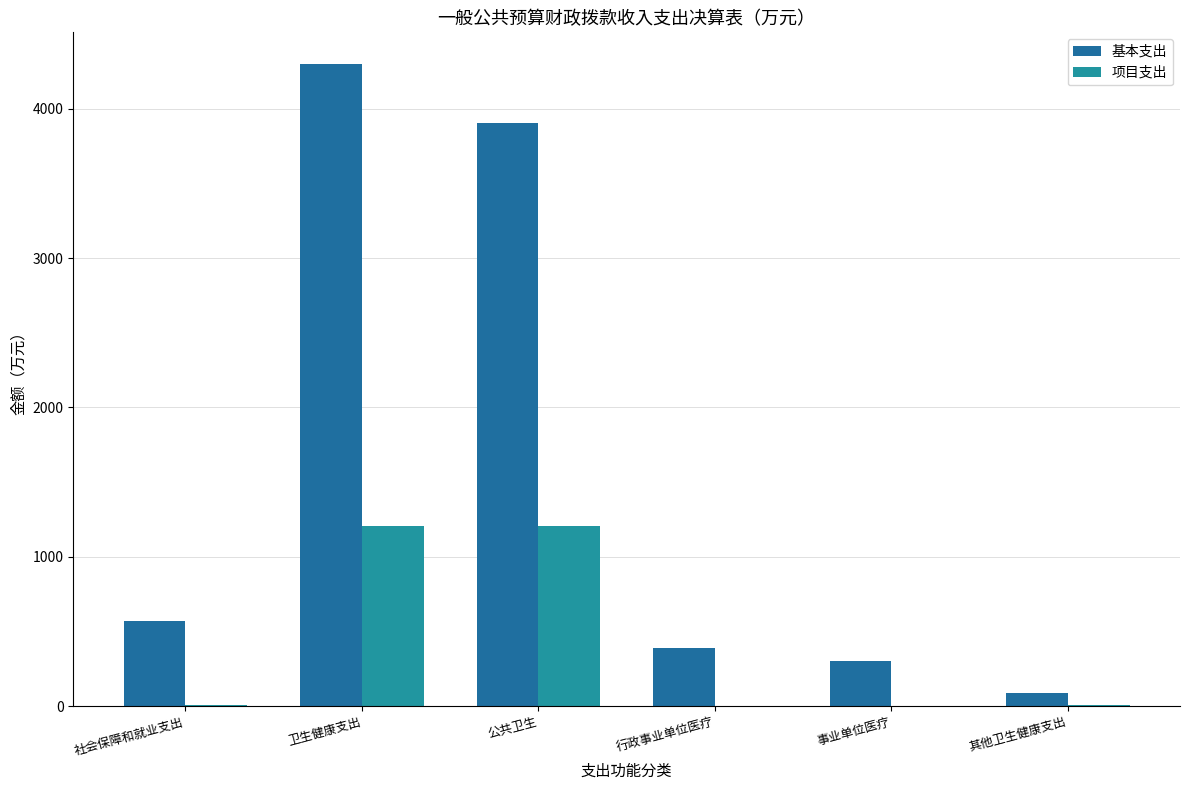

Between 卫生健康支出 and 事业单位医疗, which series saw the biggest shift?

基本支出